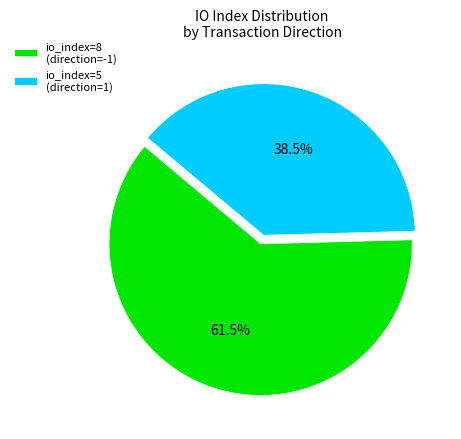

Approximately how many times larger is the value at io_index=8 (direction=-1) compared to io_index=5 (direction=1)?

1.6